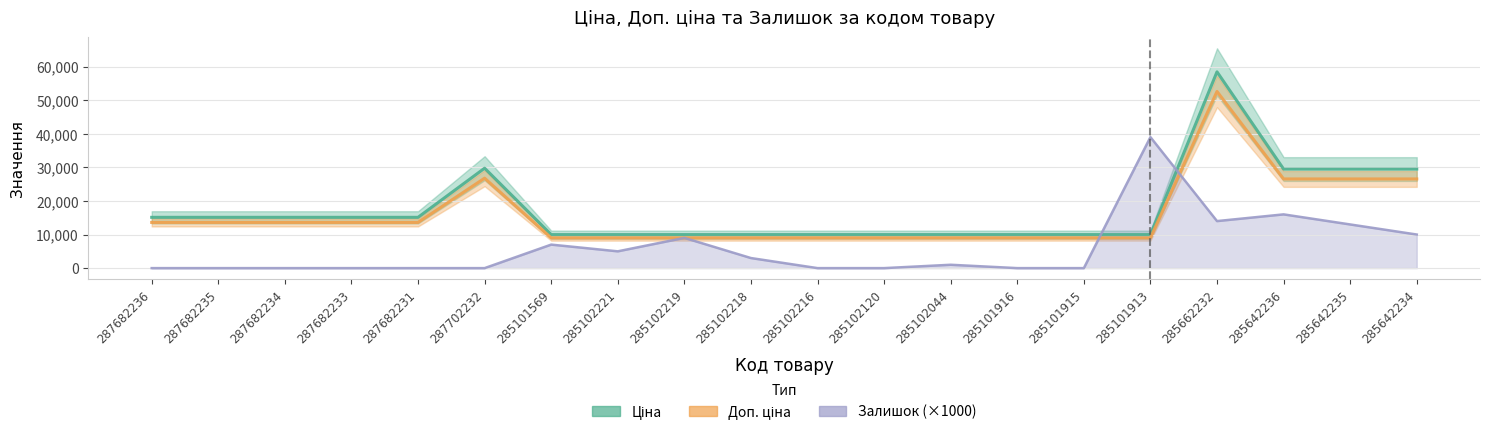

Between 287682235 and 285102218, which series saw the biggest shift?

Ціна